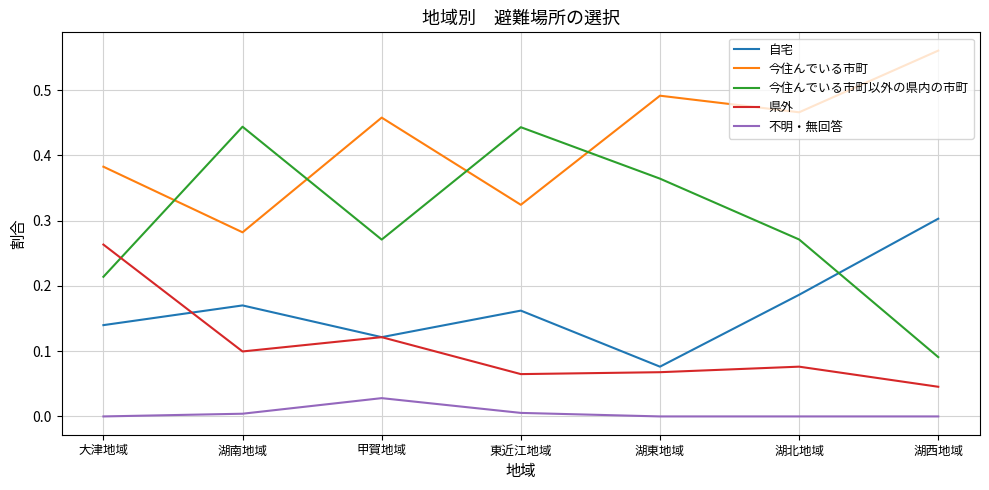

How many distinct data groups are displayed?

5